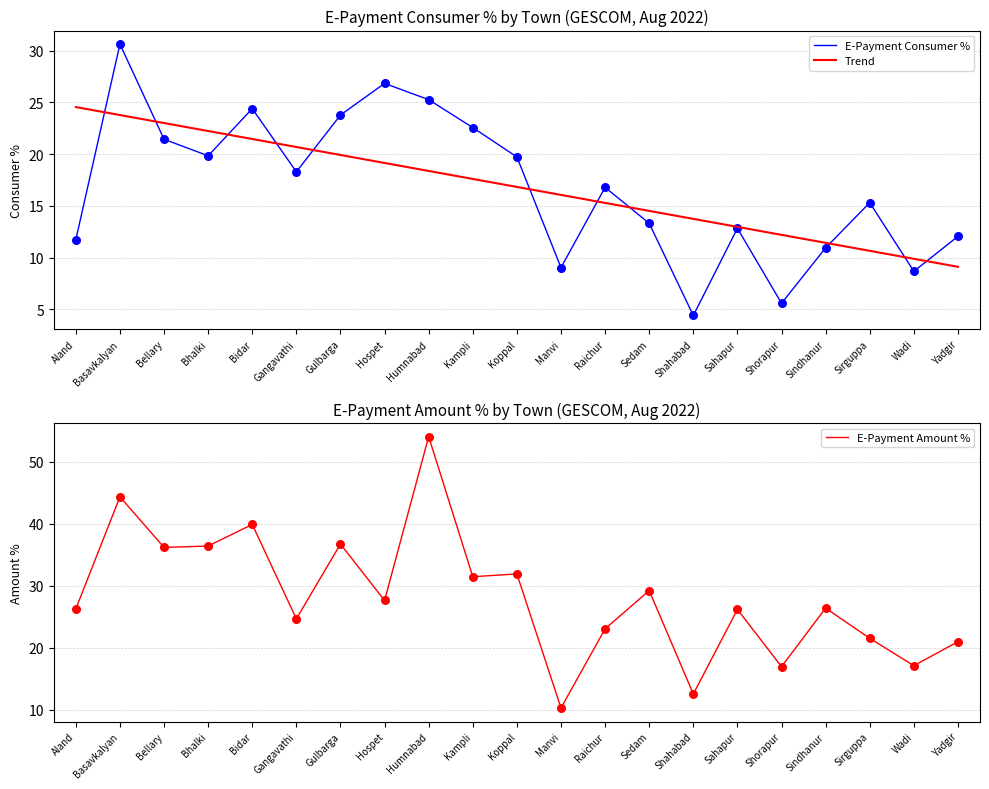

Which series contains the lowest Y value?

E-Payment Consumer %